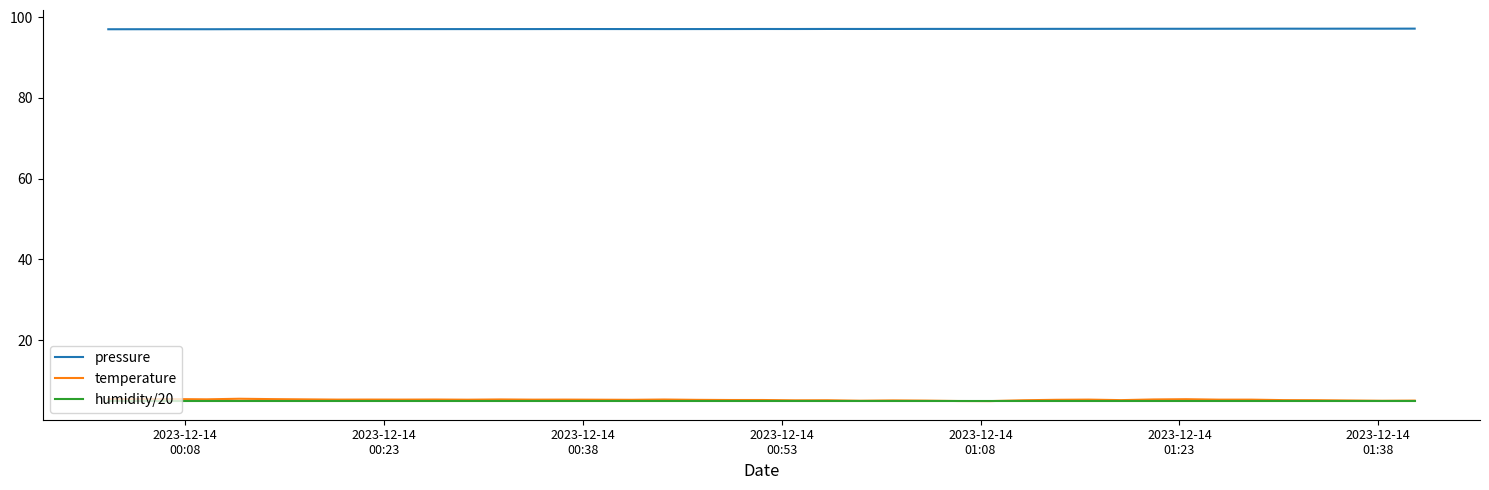

Which series has the largest range (max minus min)?

temperature